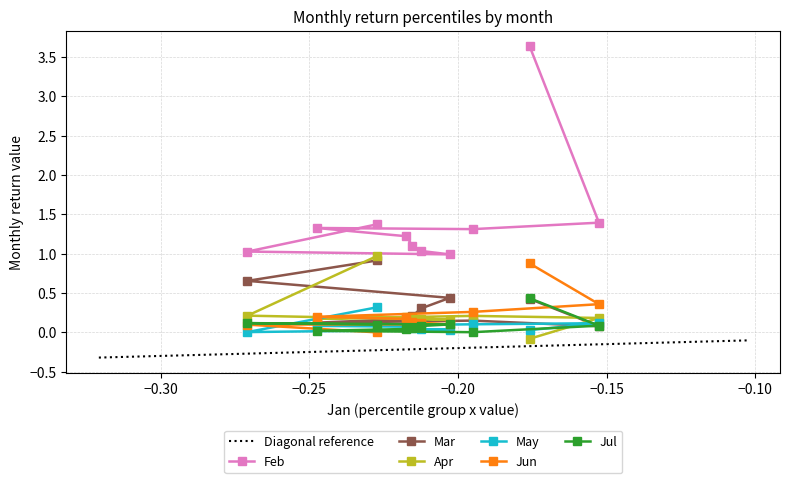

What is the difference between the maximum and minimum values in the Jul series?

0.4